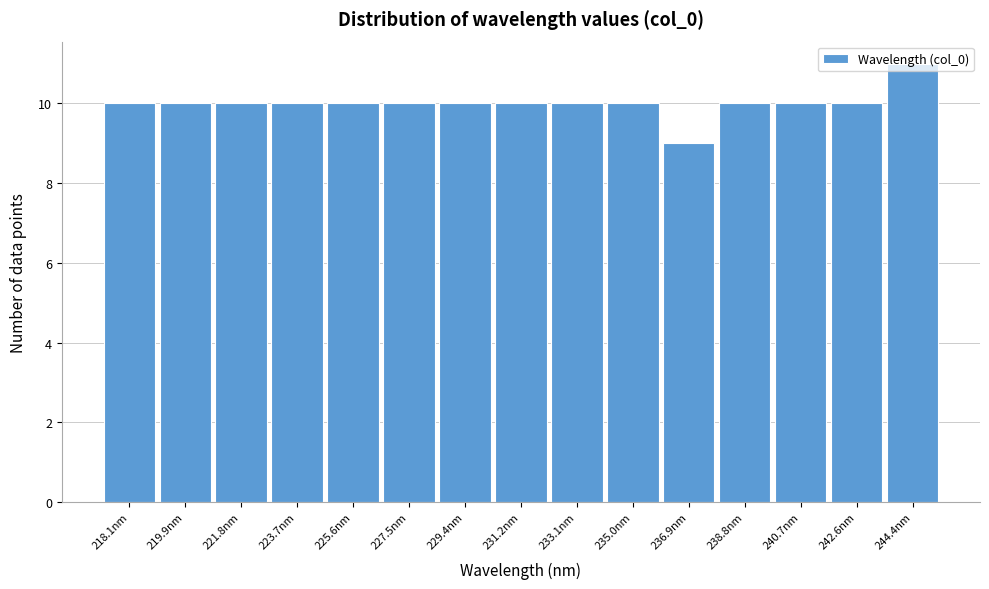

What is the sum of all values?

150